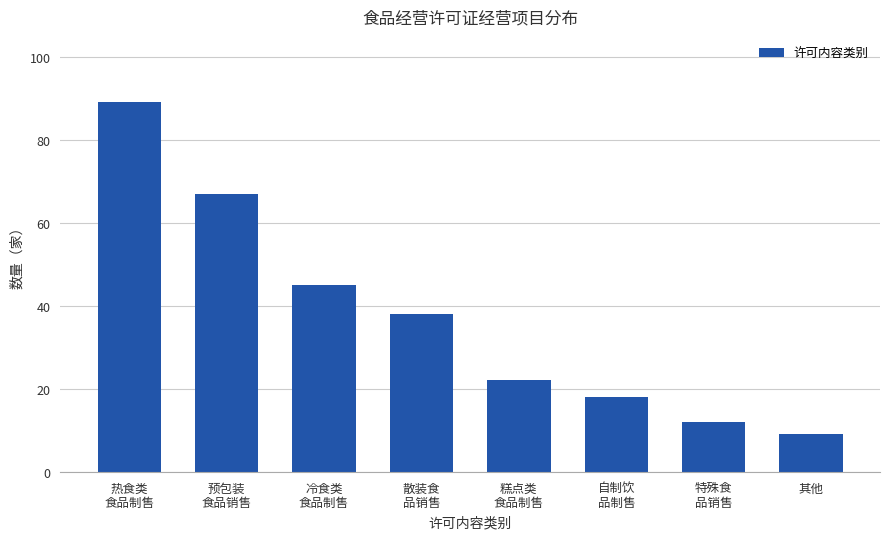

Reading left to right, extract all data points from this chart.

89	67	45	38	22	18	12	9